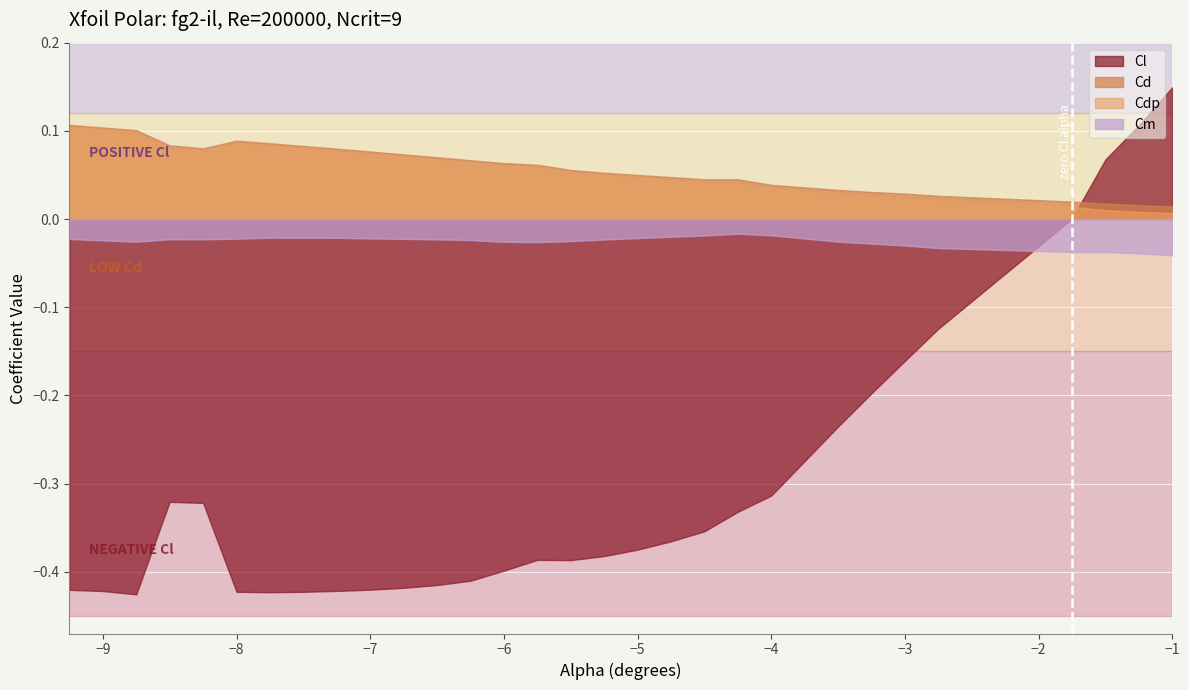

How many positive values does the Cl series have?

4